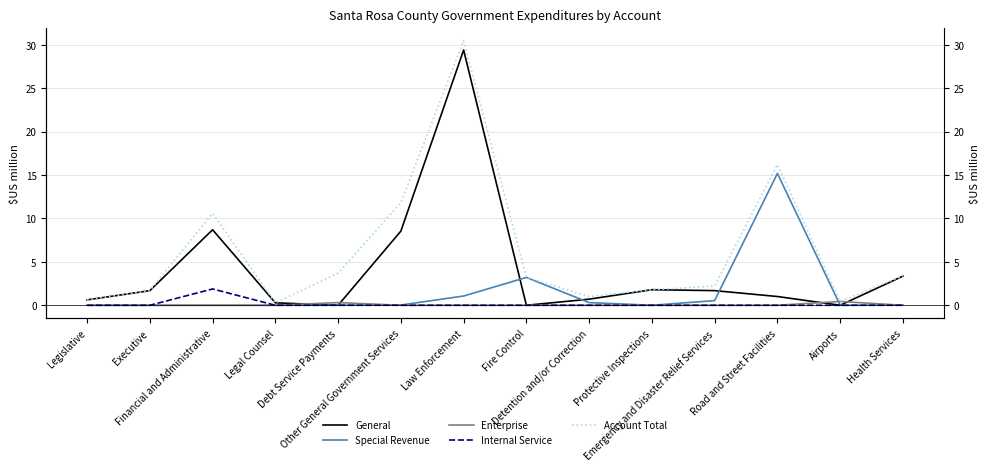

At which category does General reach its first local valley?

Debt Service Payments